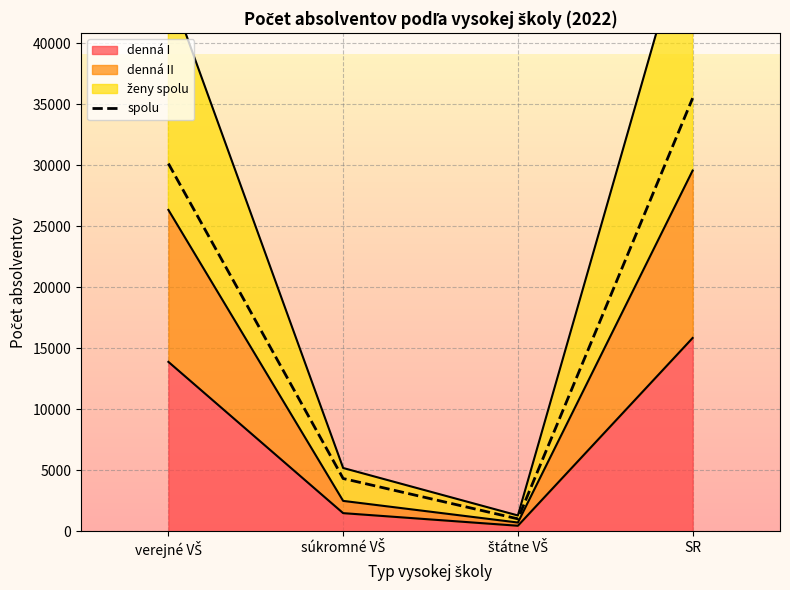

Where is the first local minimum?

štátne VŠ